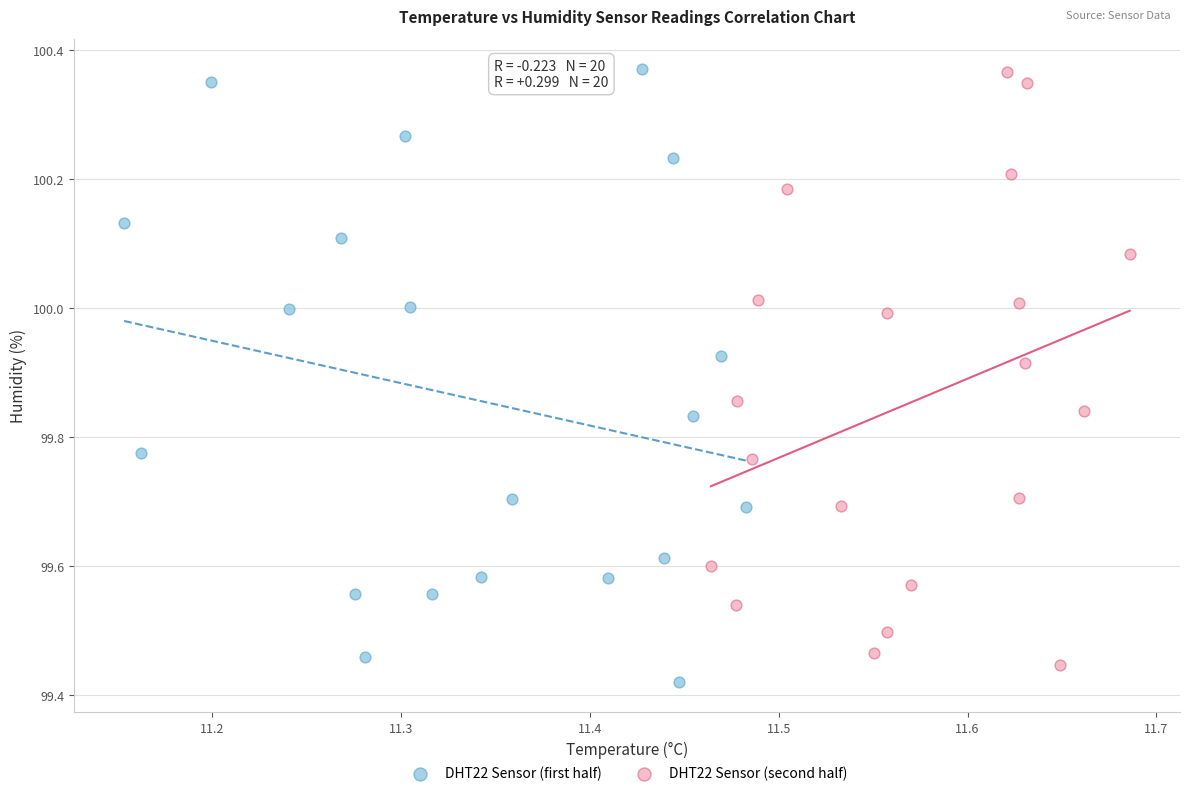

What are all the series names shown in the legend?

DHT22 Sensor (first half), DHT22 Sensor (second half)